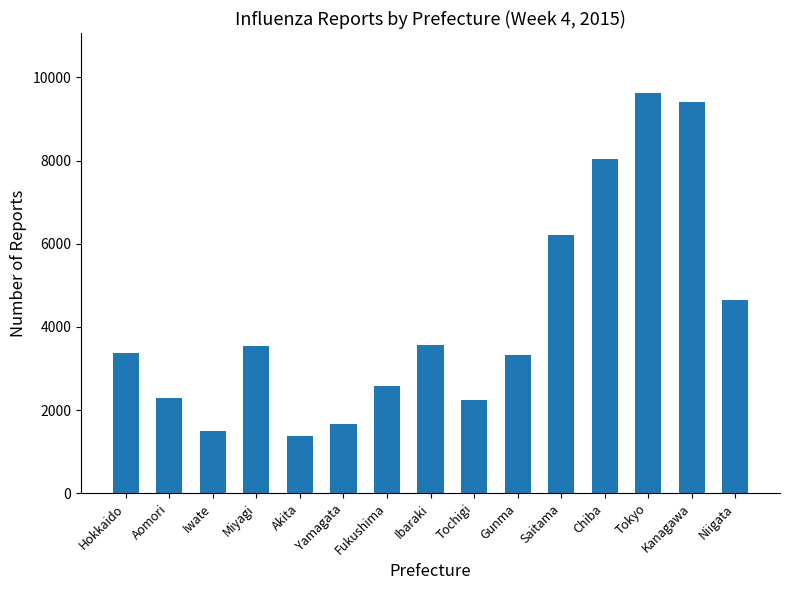

What is the sum of all values?

63380